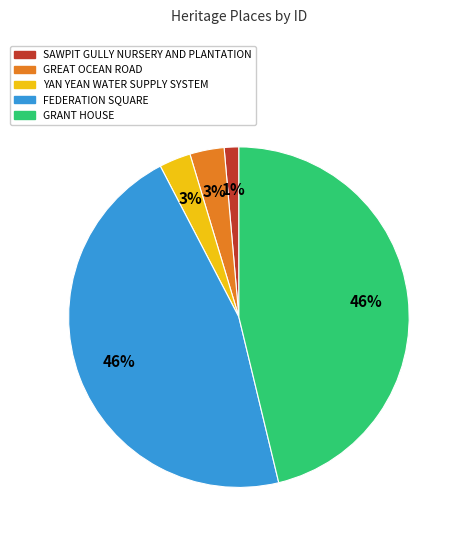

To the nearest percent, what percentage of the pie is SAWPIT GULLY NURSERY AND PLANTATION?

1%